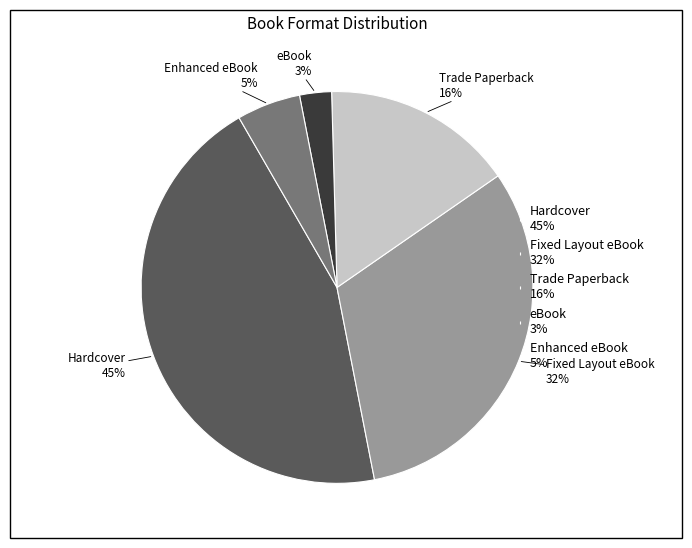

Is there any slice that represents more than half of the pie?

No